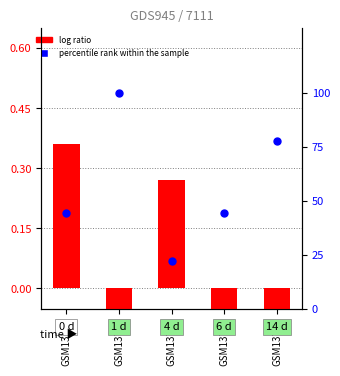

Is the value of log ratio at GSM13773 greater than the value of percentile rank within the sample at GSM13765?

No